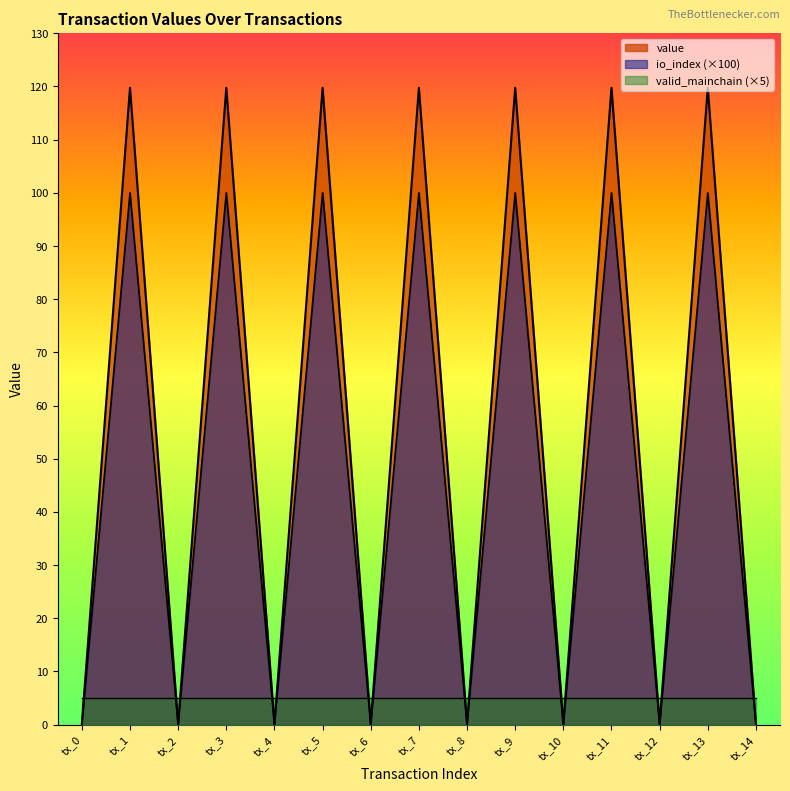

Is the value of io_index at tx_11 greater than the value of value at tx_2?

Yes